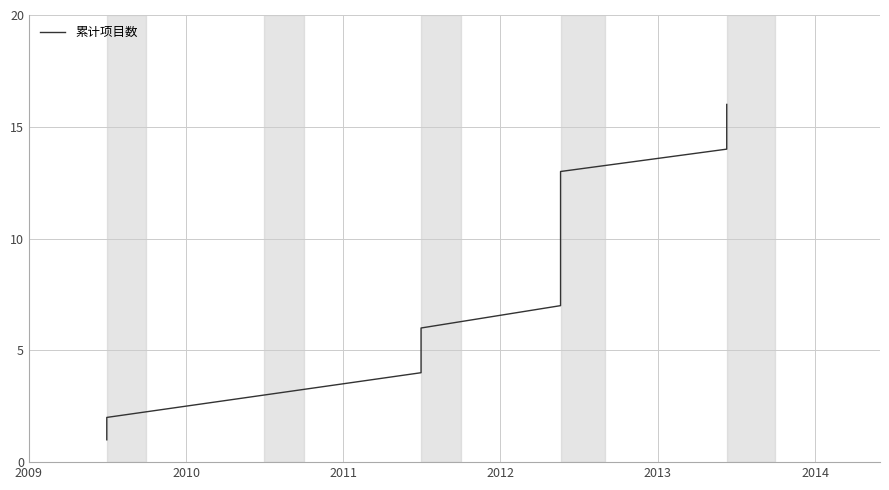

What is the average value?

8